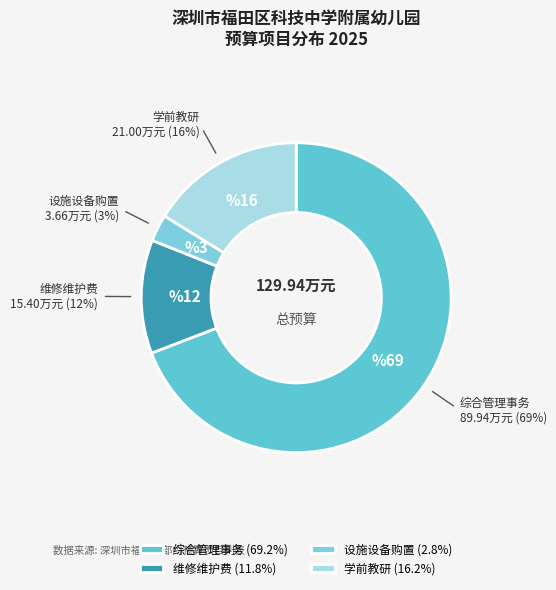

Which slice is the largest?

综合管理事务